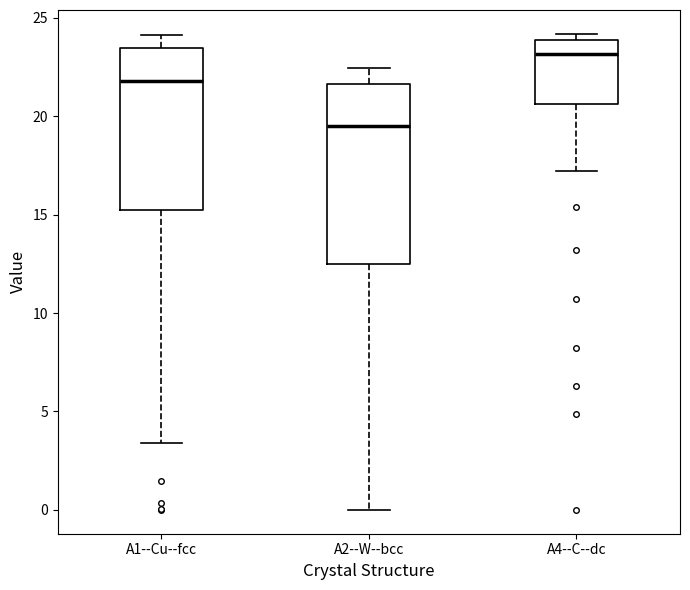

Where does the upper whisker of the box for A2--W--bcc end on the y-axis? The values are not printed on the chart, so give them approximately, as read against the axis.

22.5